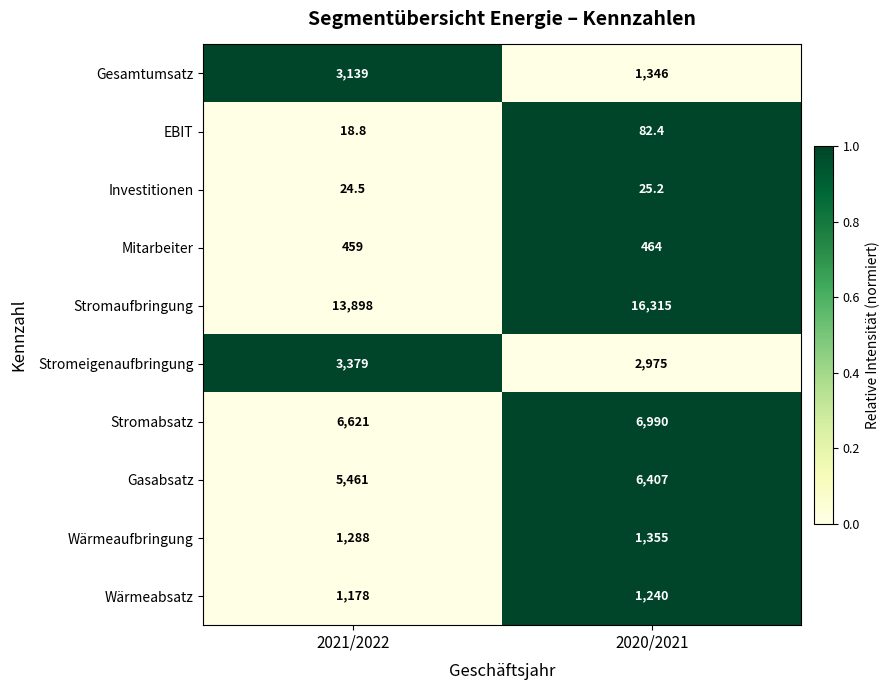

What is the difference between the Stromeigenaufbringung values at 2020/2021 and 2021/2022?

404.0